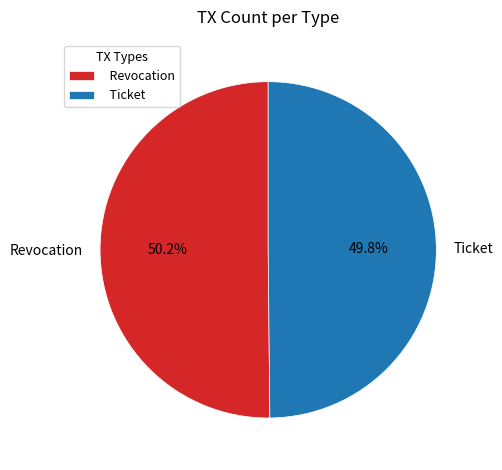

Does any single category account for the majority?

Yes